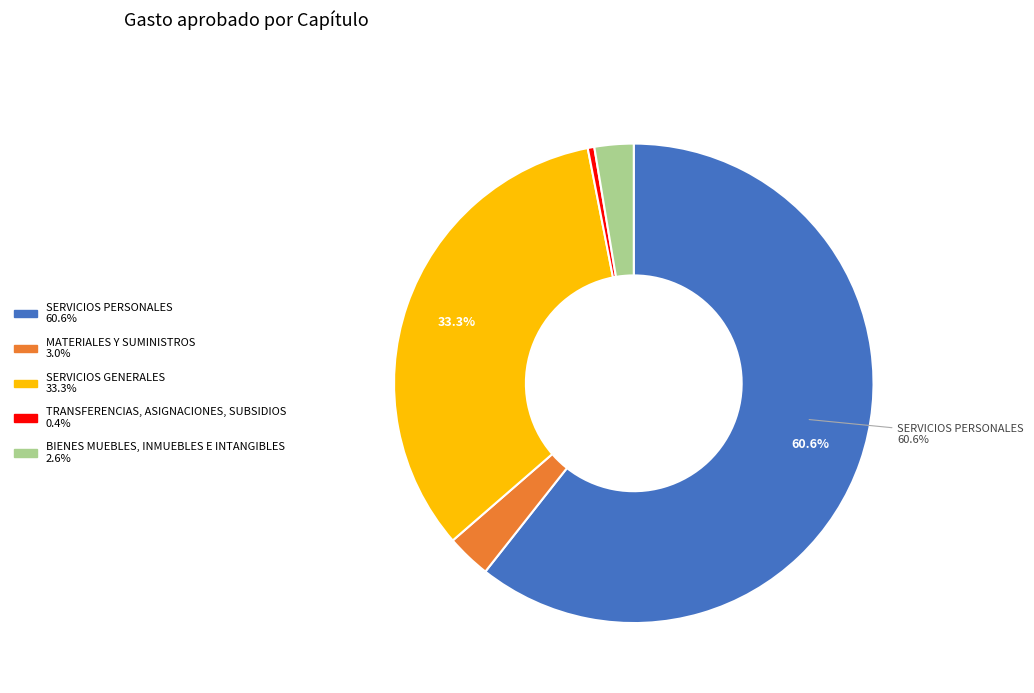

What is the majority slice?

SERVICIOS PERSONALES